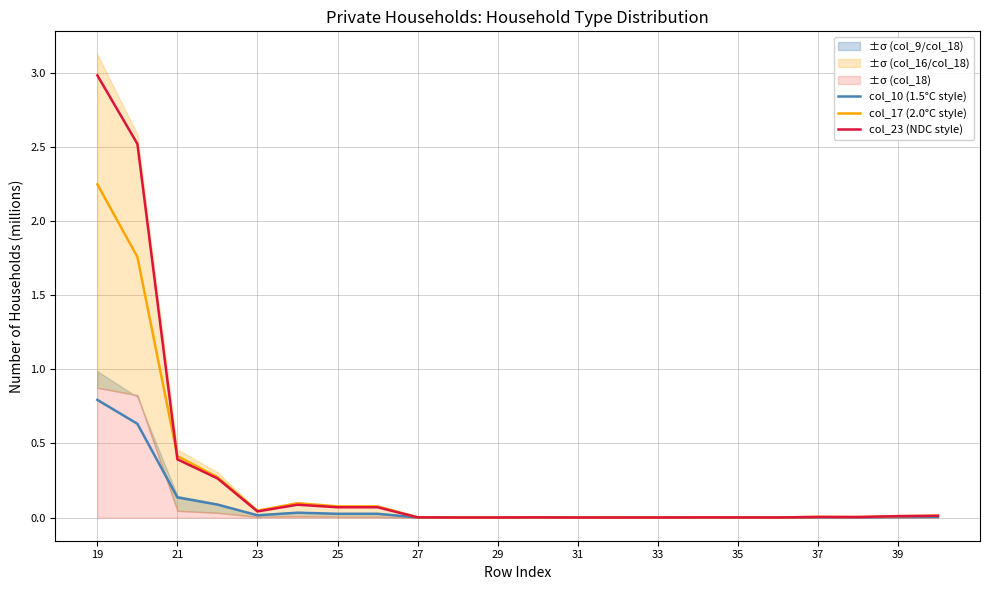

True or false: col_17 (2.0°C style) and col_10 (1.5°C style) intersect in this chart.

False